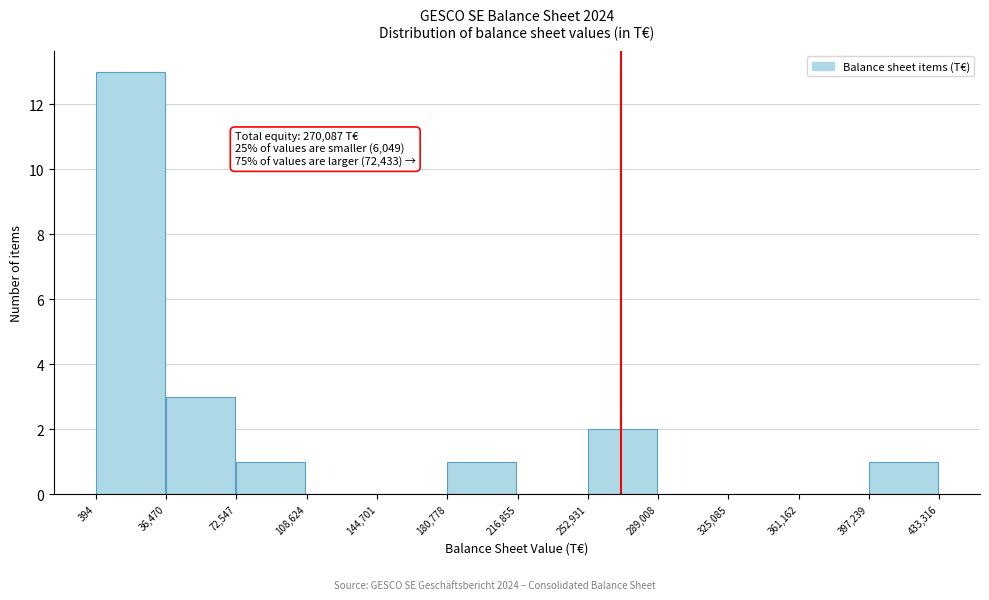

Which range on the x-axis has the tallest bar?

394 to 36,470